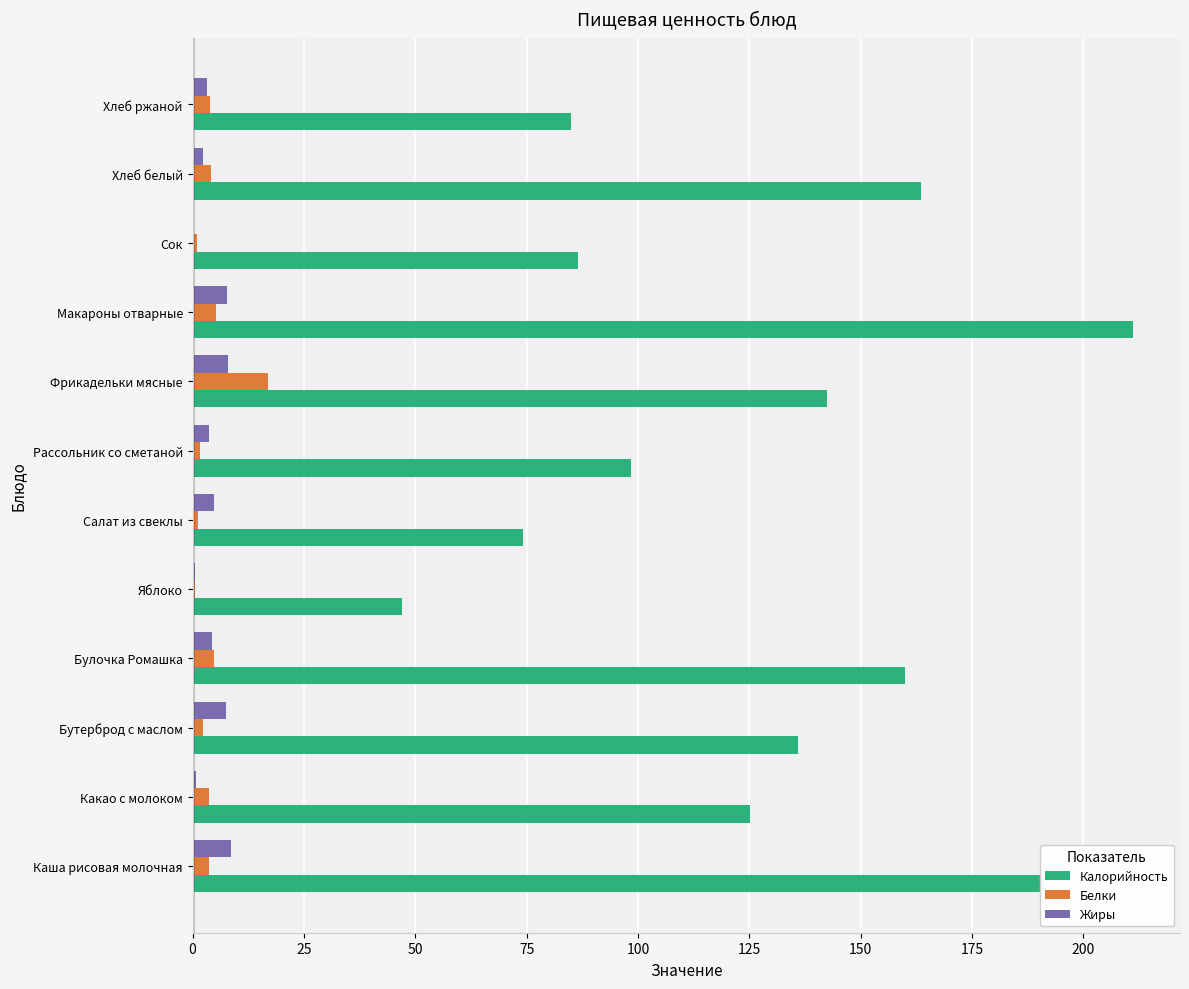

True or false: Калорийность has a value of 38.2 at Салат из свеклы.

False